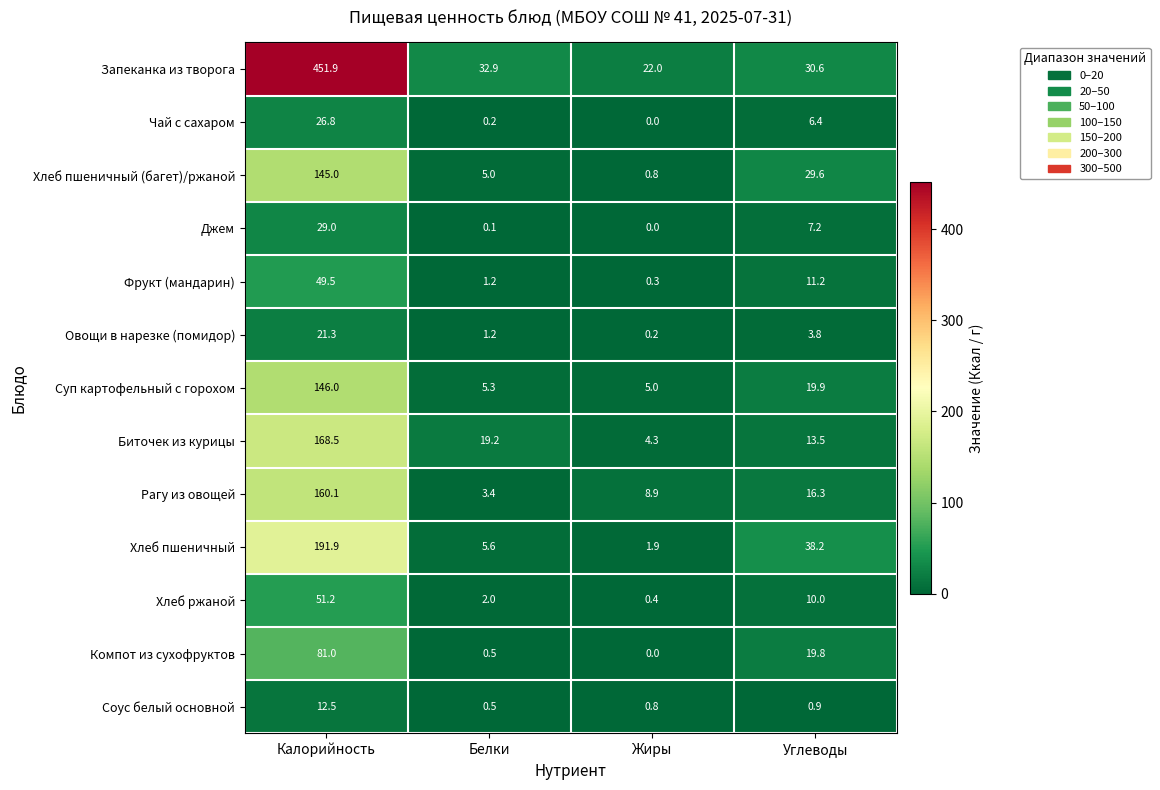

What is the approximate value of Хлеб ржаной at Калорийность?

51.2